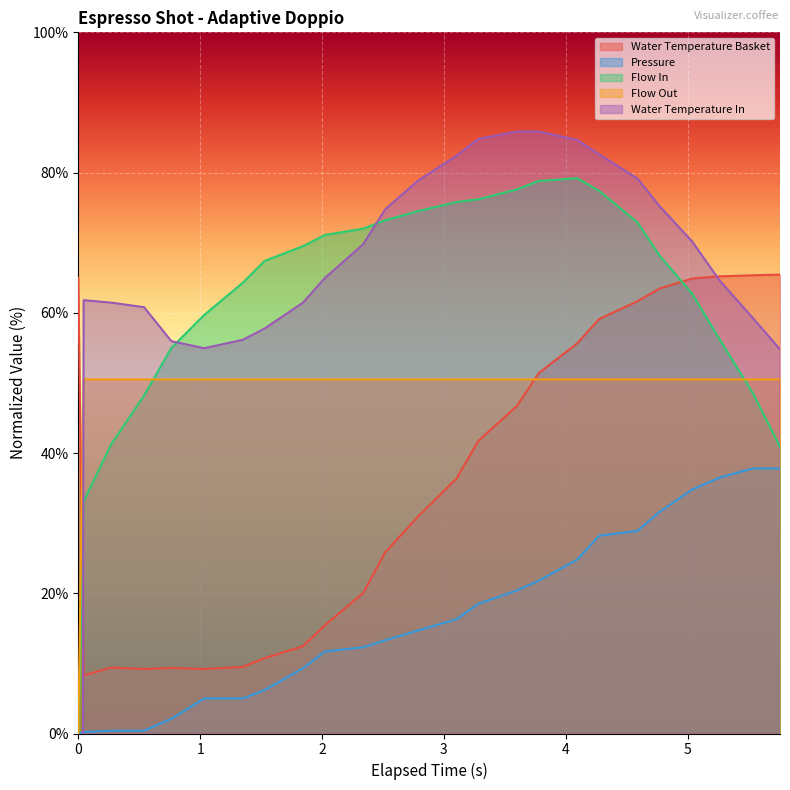

How many data points in pressure are less than 14?

12